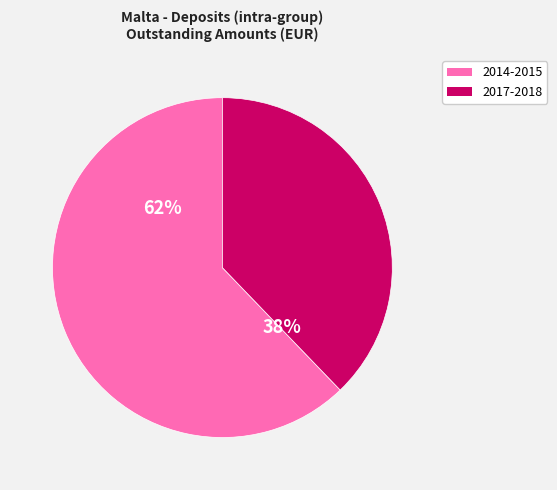

To the nearest percent, what is the average slice percentage?

50%